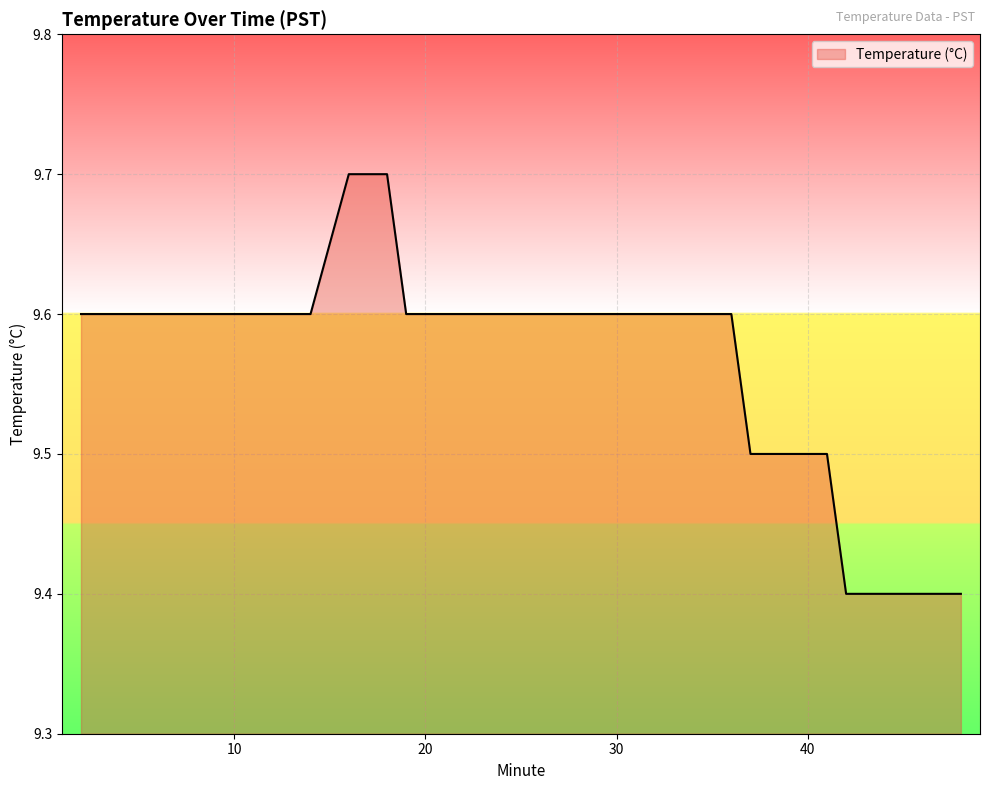

Reading left to right, extract all data points from this chart.

9.6	9.6	9.6	9.6	9.6	9.6	9.6	9.6	9.6	9.6	9.6	9.7	9.7	9.7	9.6	9.6	9.6	9.6	9.6	9.6	9.6	9.6	9.6	9.6	9.6	9.6	9.6	9.6	9.6	9.5	9.5	9.5	9.5	9.5	9.4	9.4	9.4	9.4	9.4	9.4